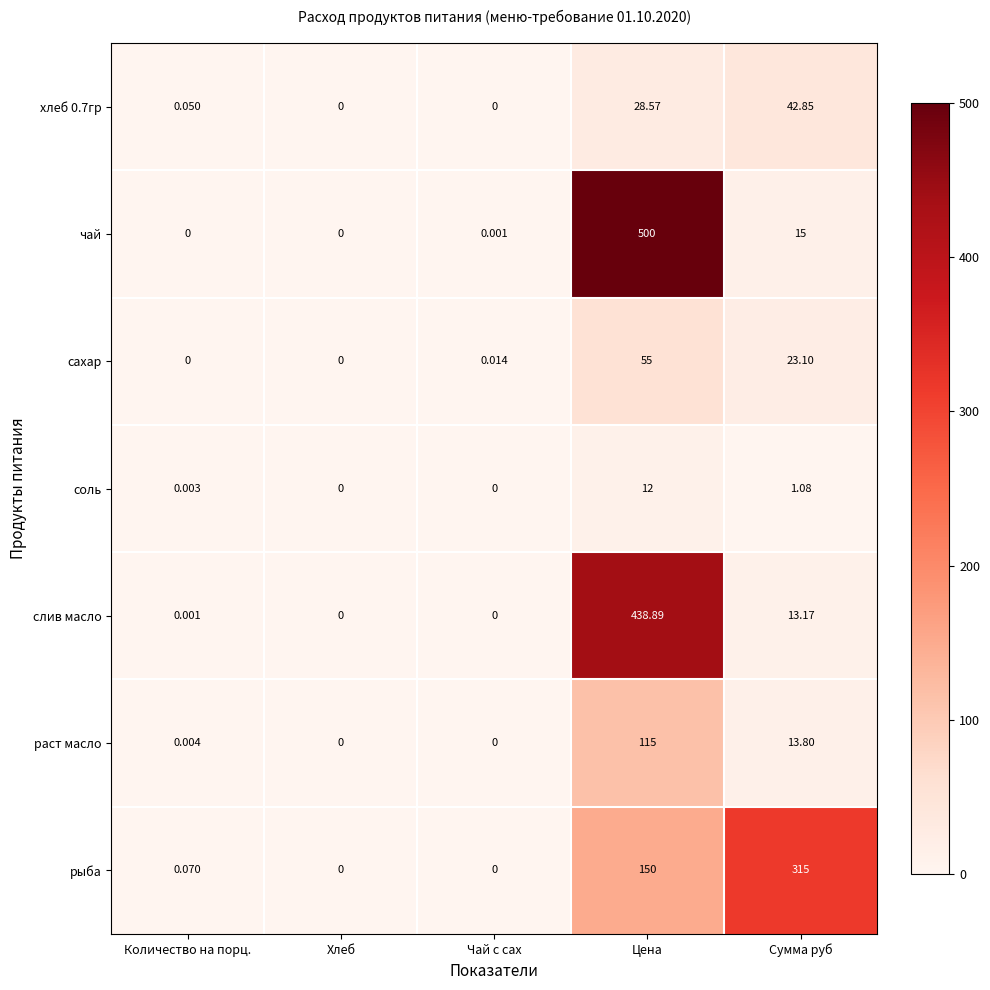

Is the value of хлеб 0.7гр at Хлеб greater than the value of раст масло at Цена?

No